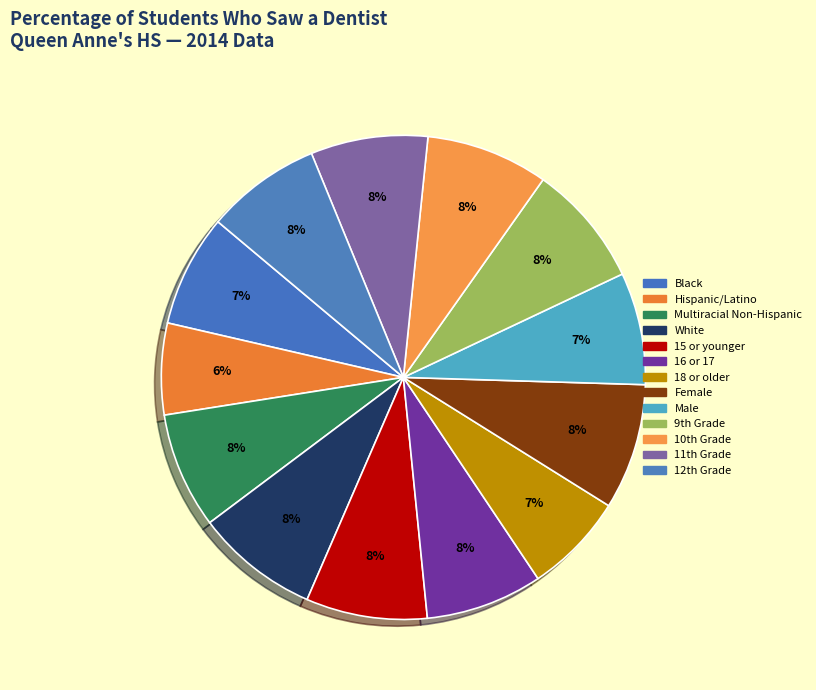

What percentage is the Male slice, to the nearest percent?

7%